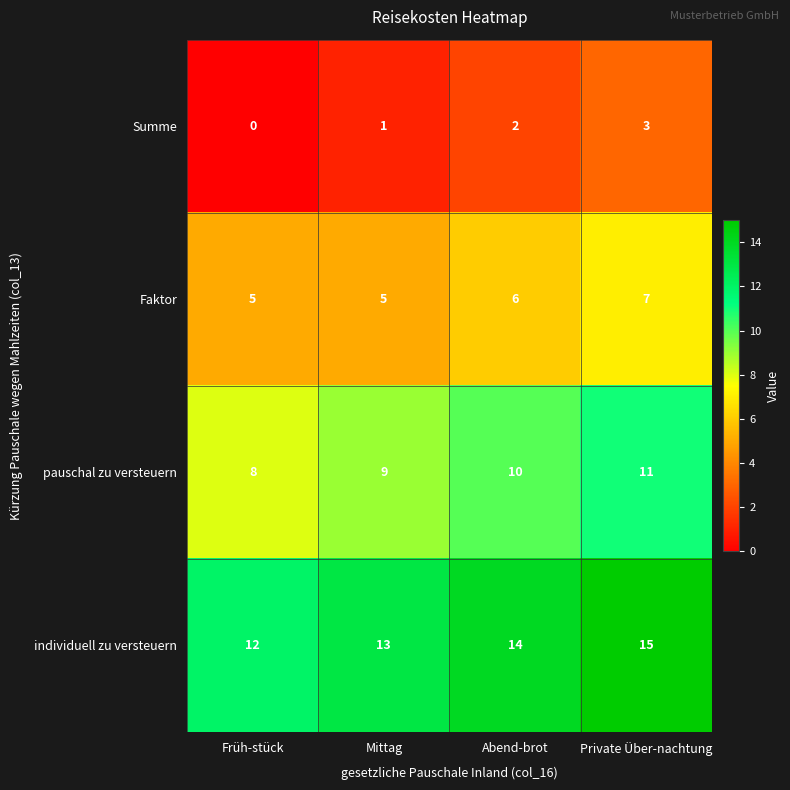

At which category is the sum across all series the highest?

Private Über-nachtung